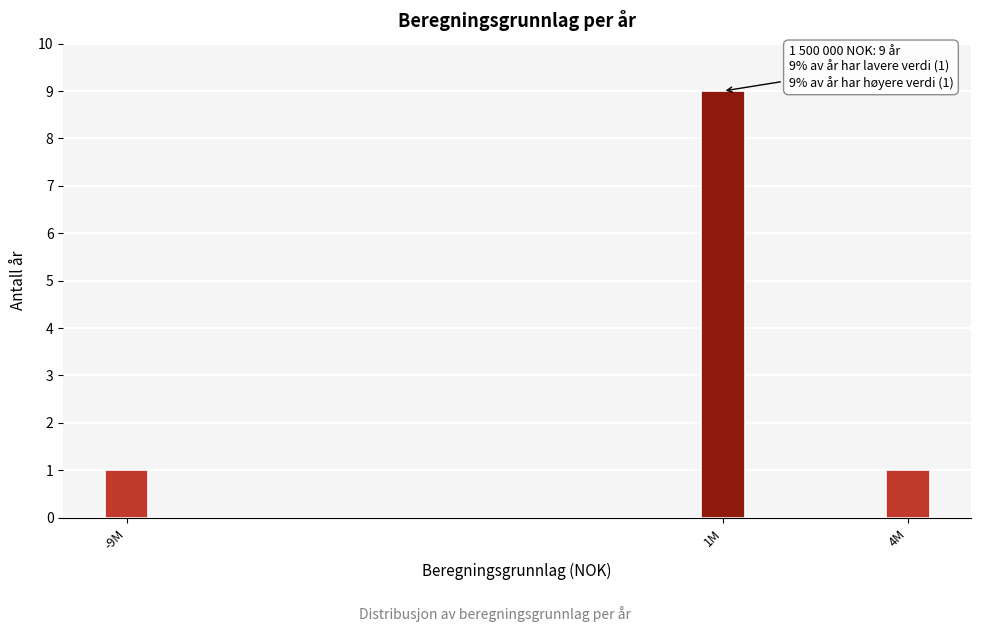

Reading left to right, list all the values displayed in this chart.

-9M=1	1M=9	4M=1